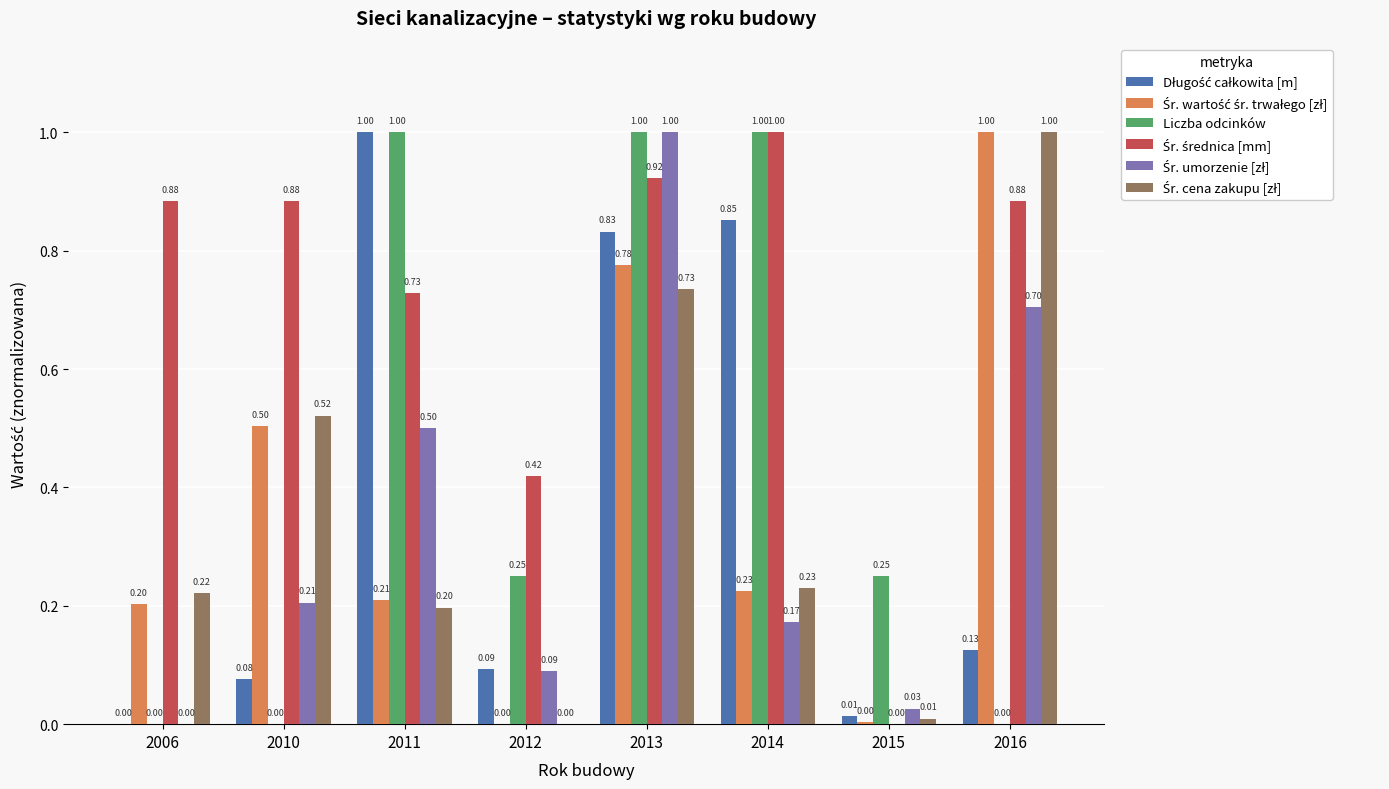

Which series changed the most between 2014 and 2016?

Liczba odcinków